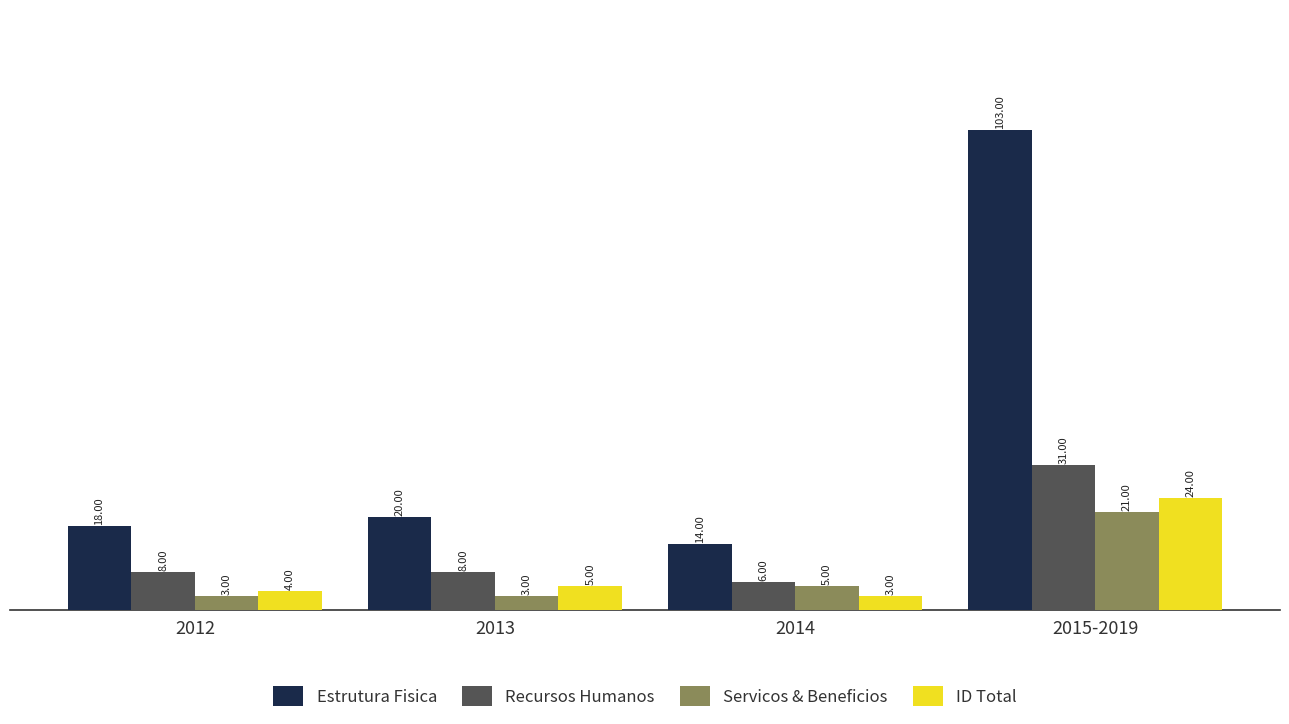

What are all the series names shown in the legend?

Estrutura Fisica, Recursos Humanos, Servicos & Beneficios, ID Total